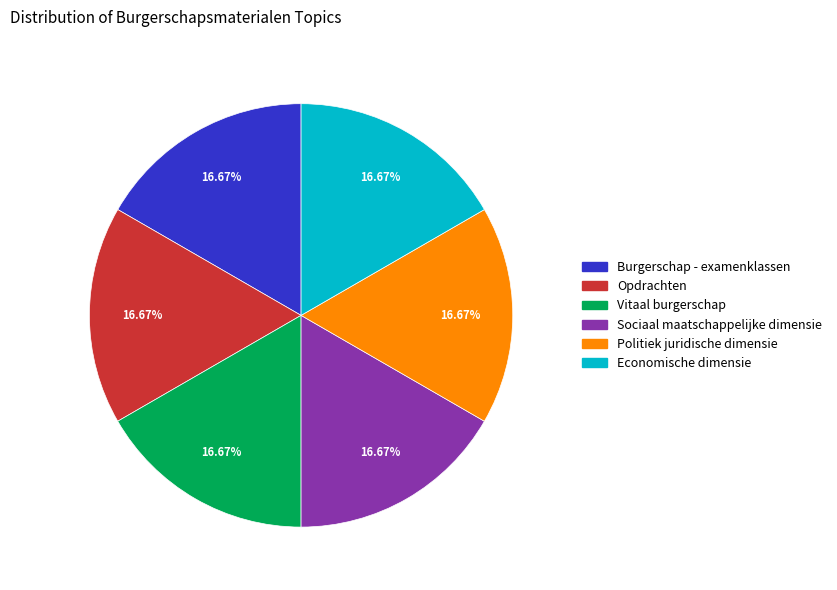

Is it true that Sociaal maatschappelijke dimensie is 3% of the pie?

False